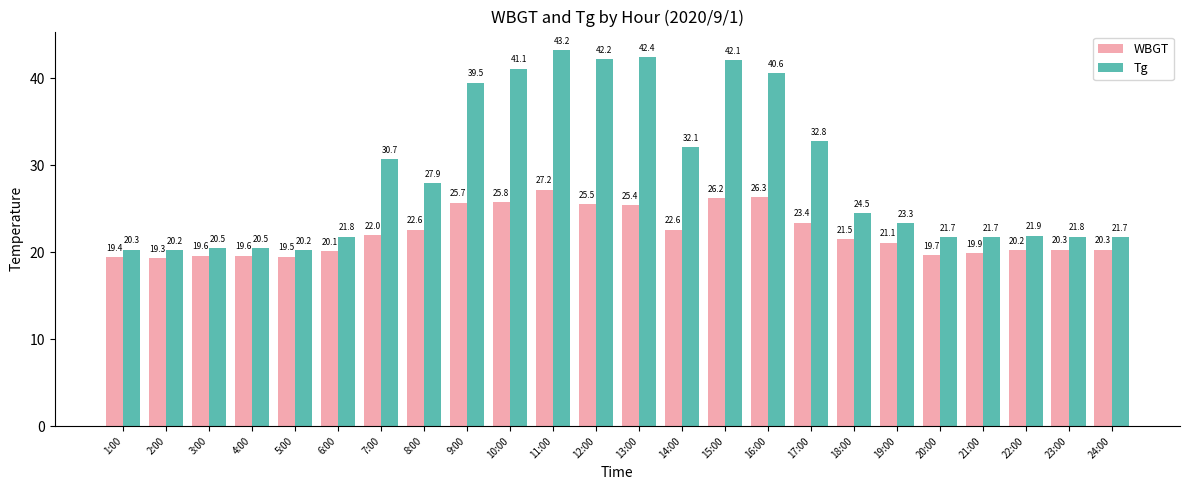

What value does the Tg series have at 7:00?

30.7